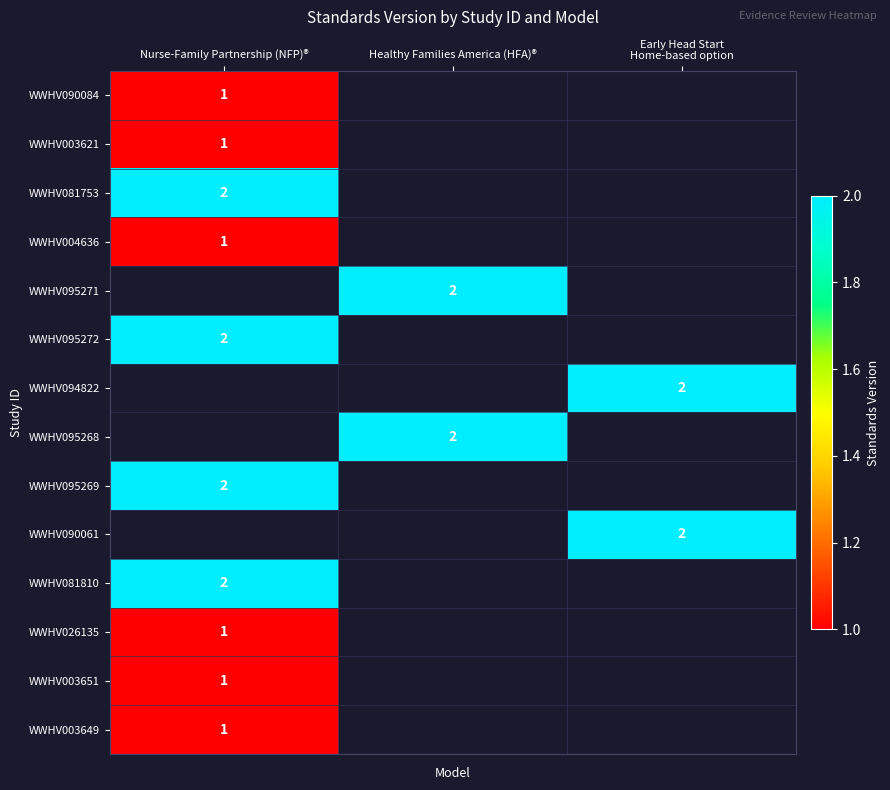

What is the maximum value for WWHV003621?

1.0